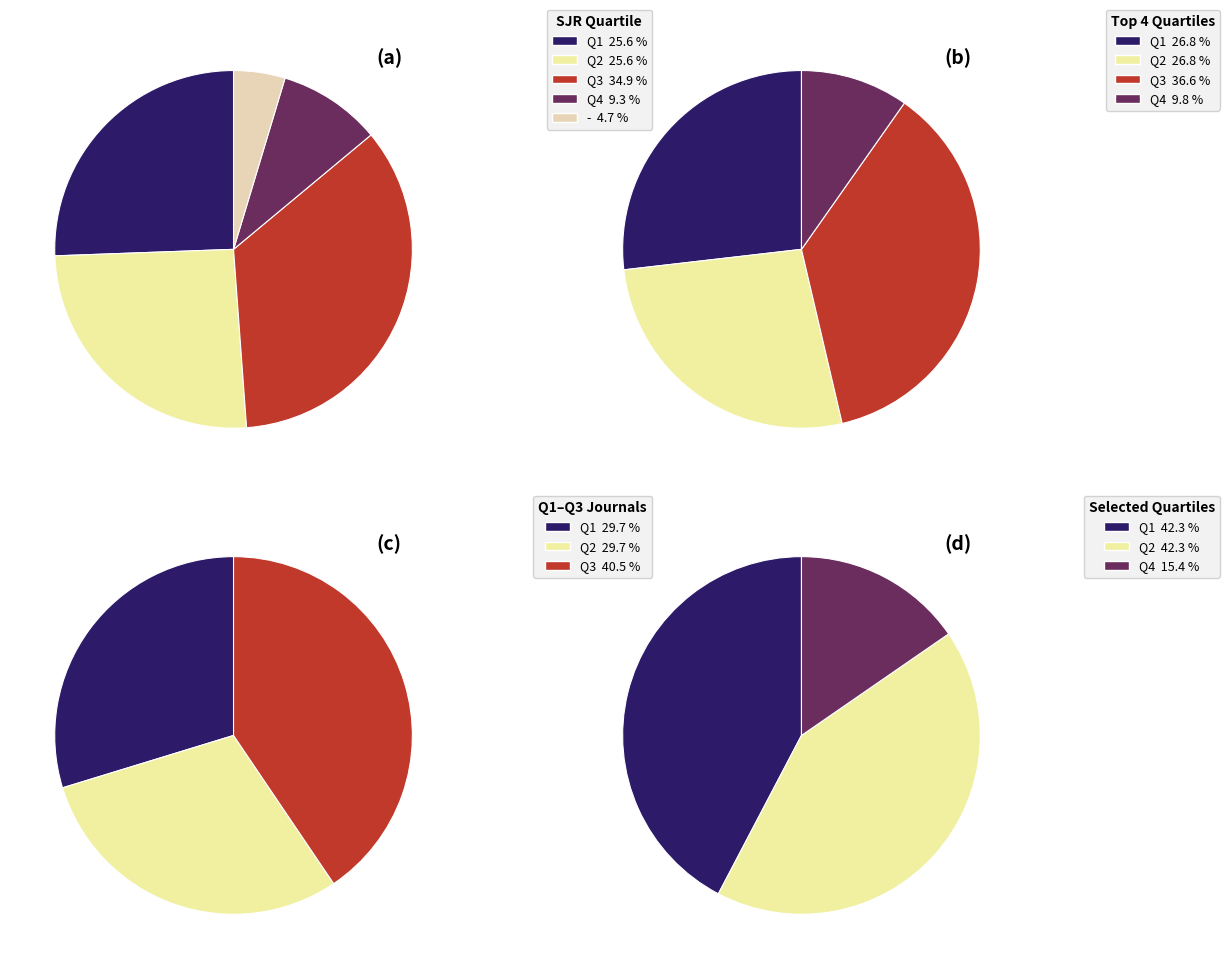

The Q1 slice represents 26% of the pie. True or false?

True